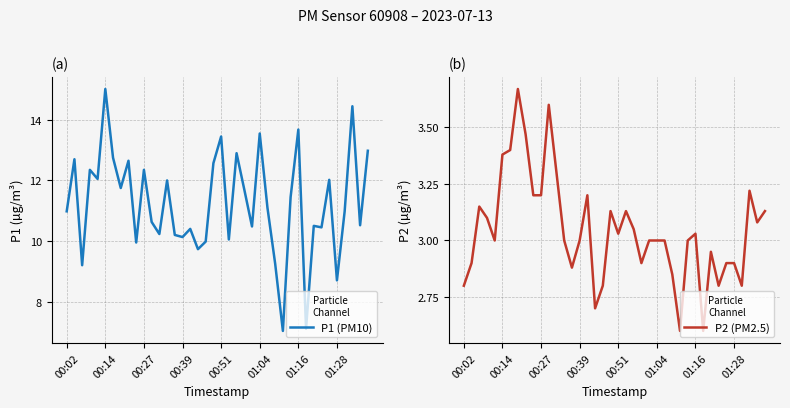

What is the minimum value for P1 (PM10)?

7.0